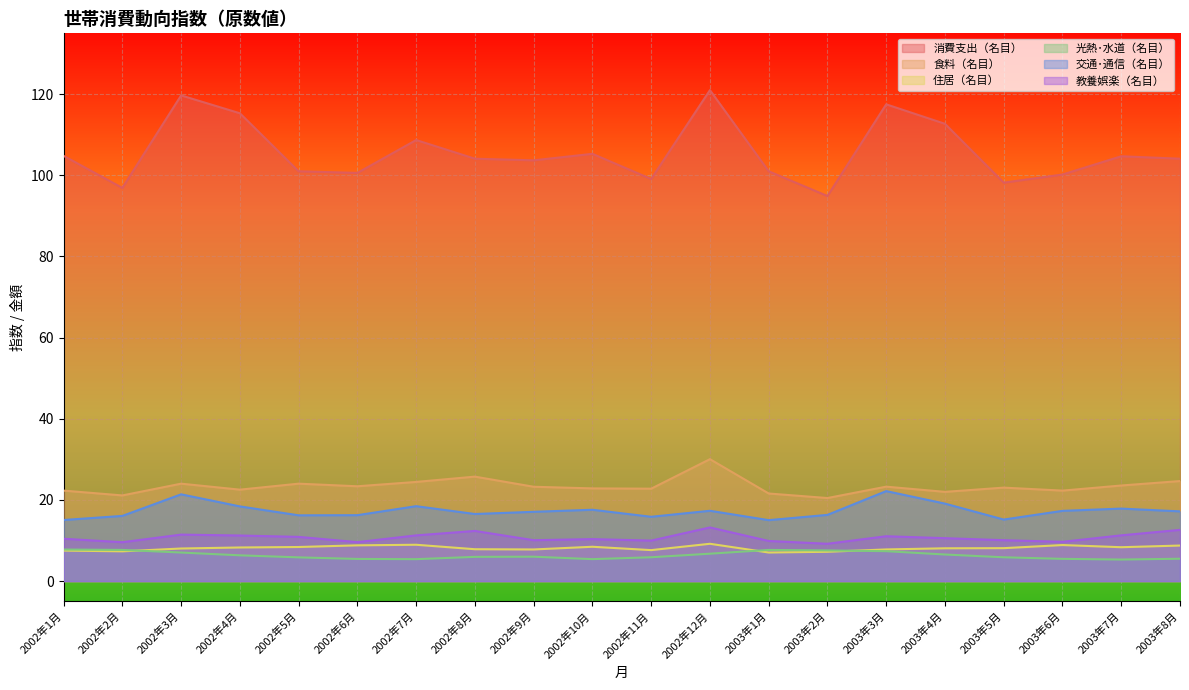

What is the label of the 7th point from the left?

2002年7月